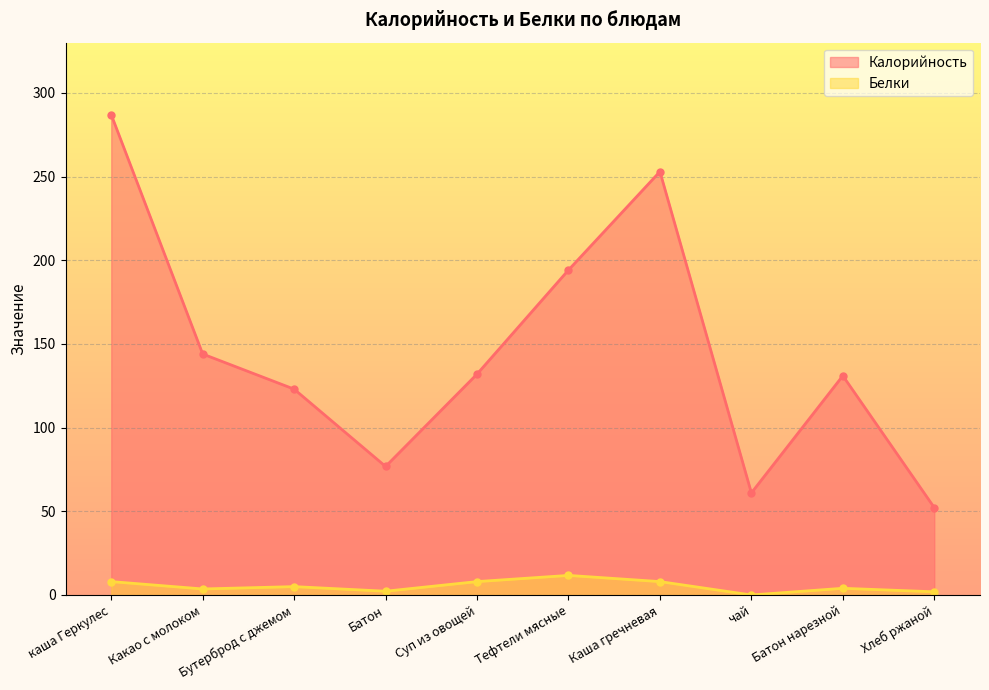

List the series in order of their overall mean, lowest first.

Белки, Калорийность